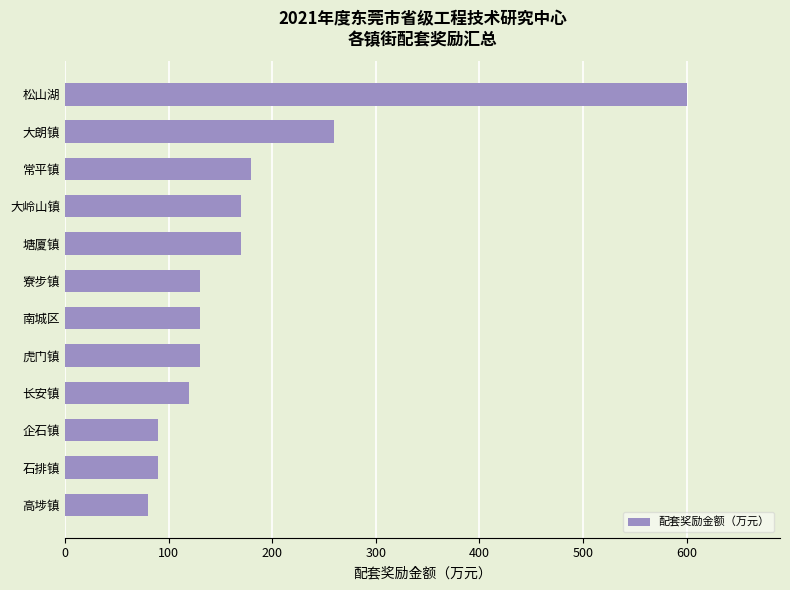

Where is the data nearest to the value 340?

大朗镇